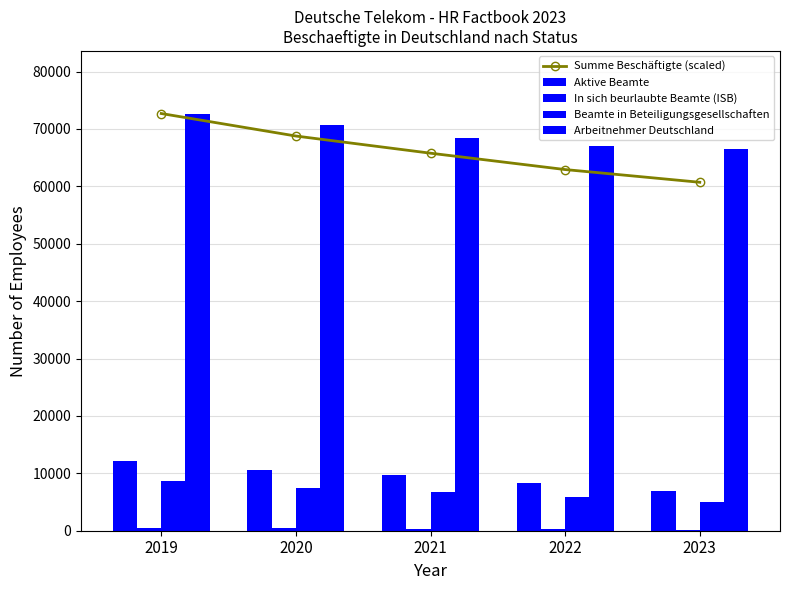

Reading left to right, list all the values displayed in this chart.

Summe Beschäftigte (scaled): 2019=72685.0	2020=68762.3	2021=65771.9	2022=62921.2	2023=60705.3
Aktive Beamte: 2019=12153.0	2020=10583.0	2021=9653.0	2022=8381.0	2023=6891.0
In sich beurlaubte Beamte (ISB): 2019=553.0	2020=405.0	2021=311.0	2022=256.0	2023=212.0
Beamte in Beteiligungsgesellschaften: 2019=8720.0	2020=7423.0	2021=6773.0	2022=5836.0	2023=4942.0
Arbeitnehmer Deutschland: 2019=72685.0	2020=70620.0	2021=68424.0	2022=66995.0	2023=66555.0